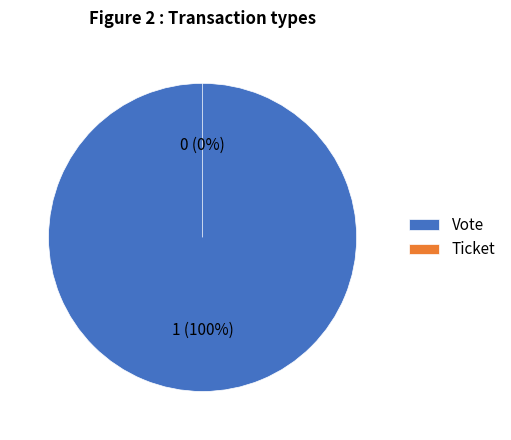

Count the number of slices in the pie.

2